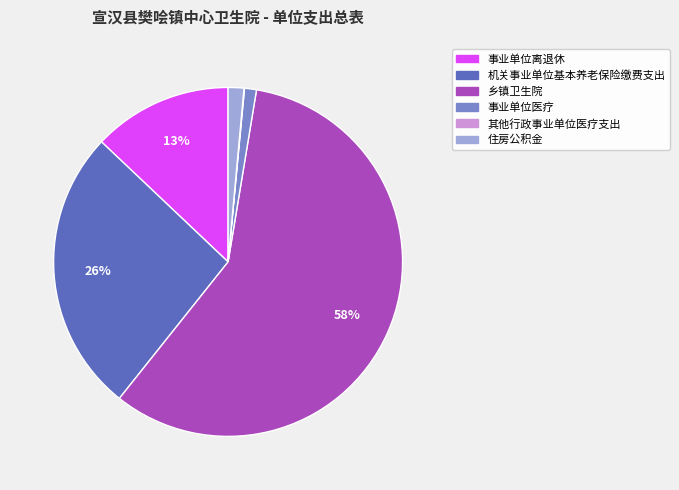

Between 乡镇卫生院 and 事业单位医疗, which is larger?

乡镇卫生院